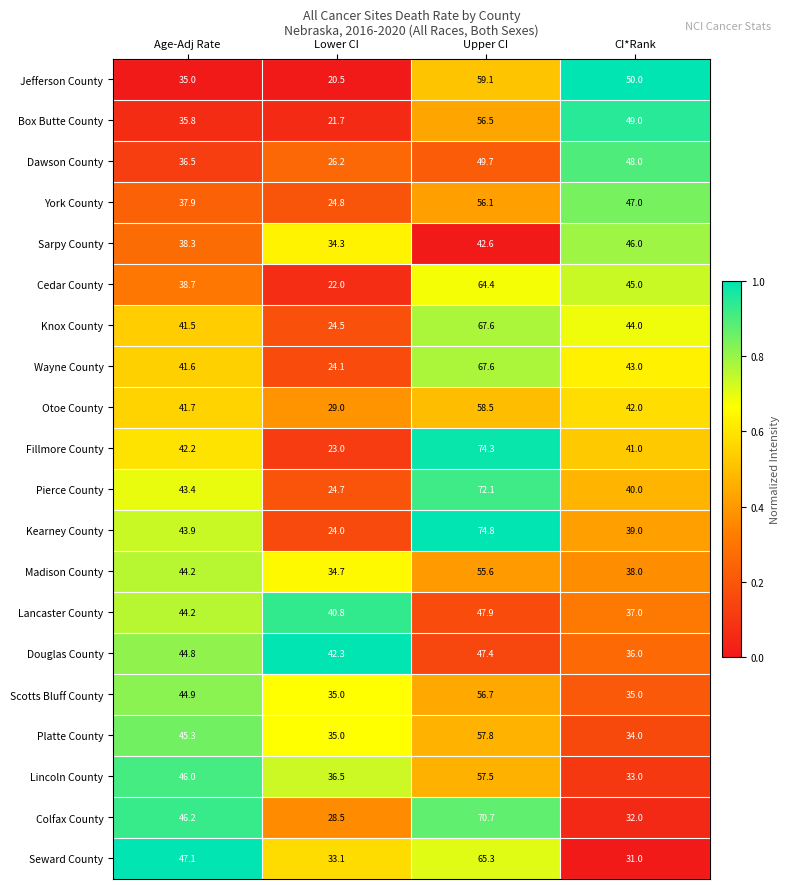

Rank the categories by Lincoln County value from lowest to highest.

CI*Rank, Lower CI, Age-Adj Rate, Upper CI